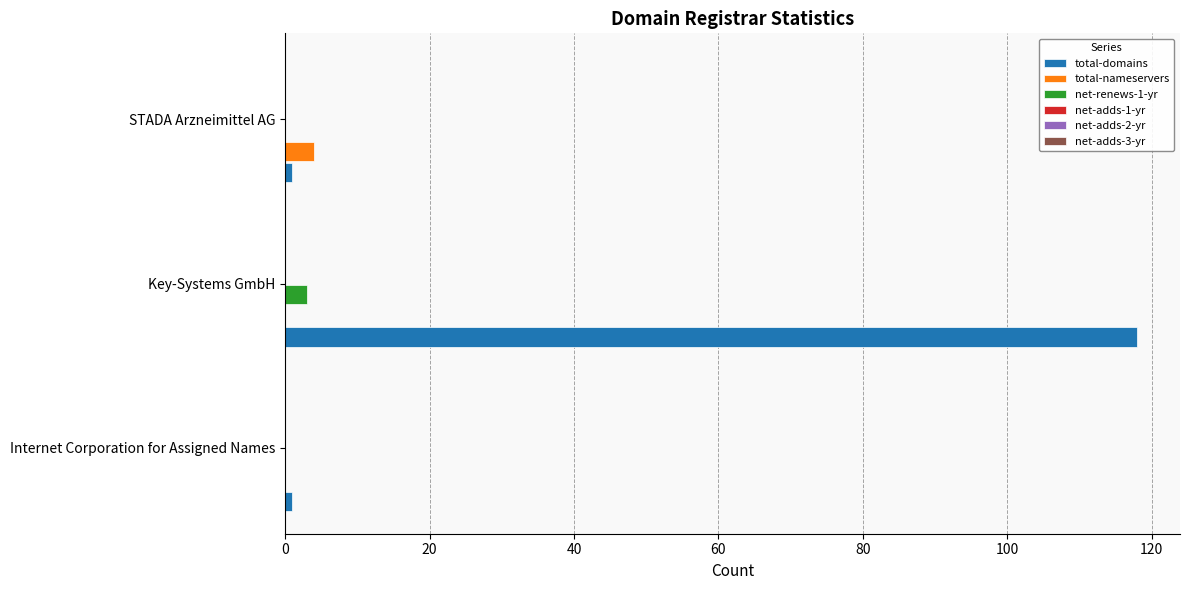

Which series changed the most between Key-Systems GmbH and STADA Arzneimittel AG?

total-domains